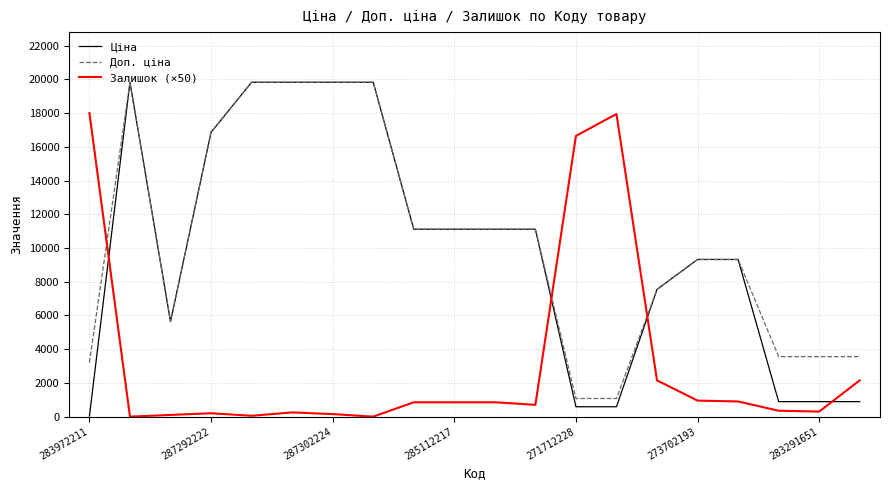

Count the number of data series in this chart.

3